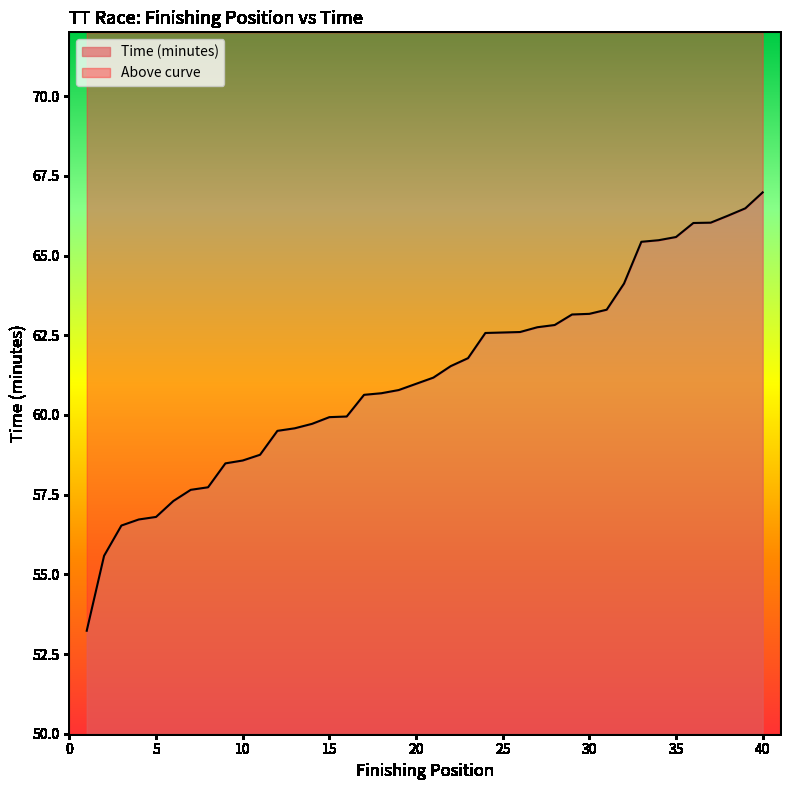

What is the difference between the second highest and minimum values?

13.3